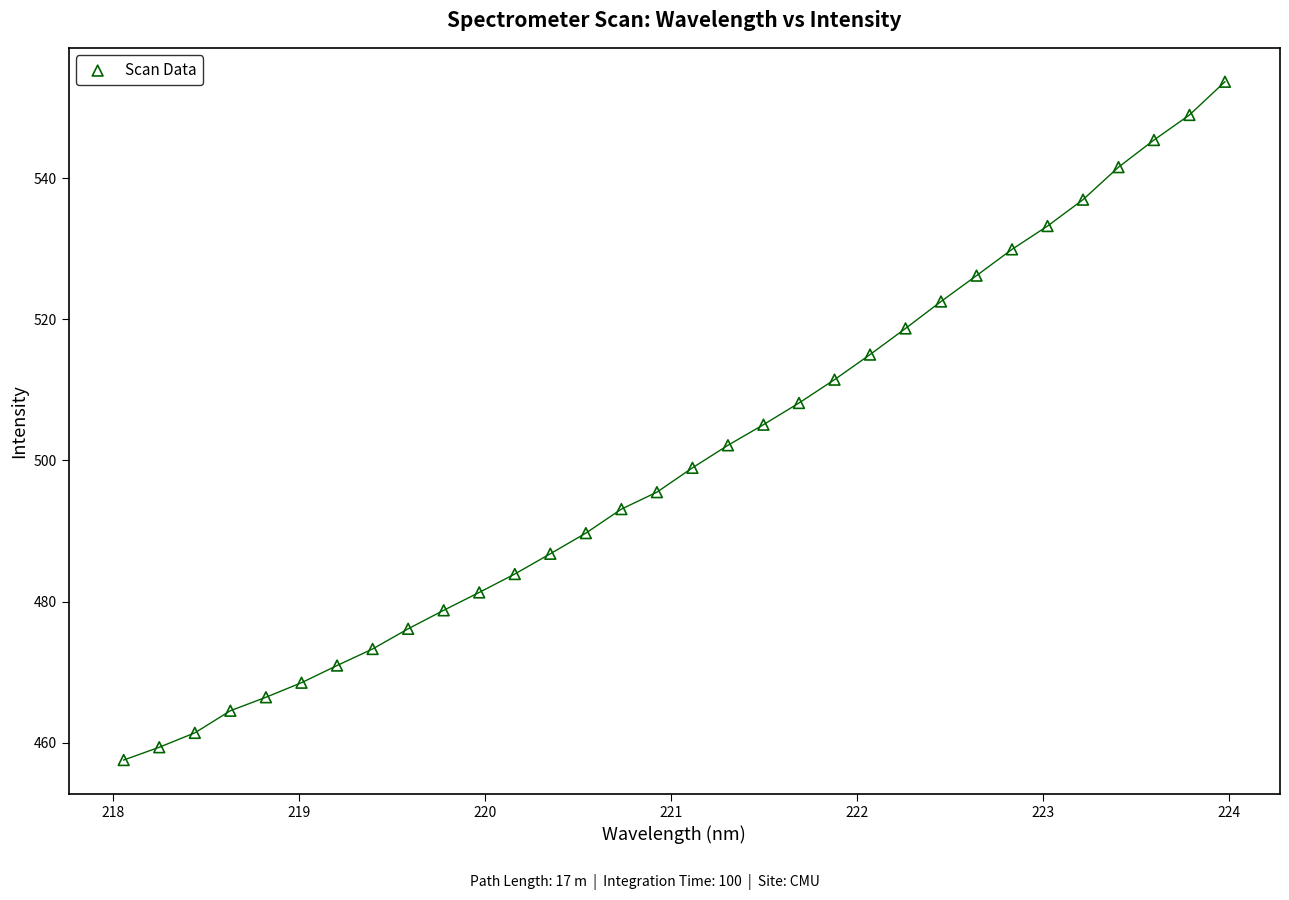

What is the range of X values (max minus min)?

5.9